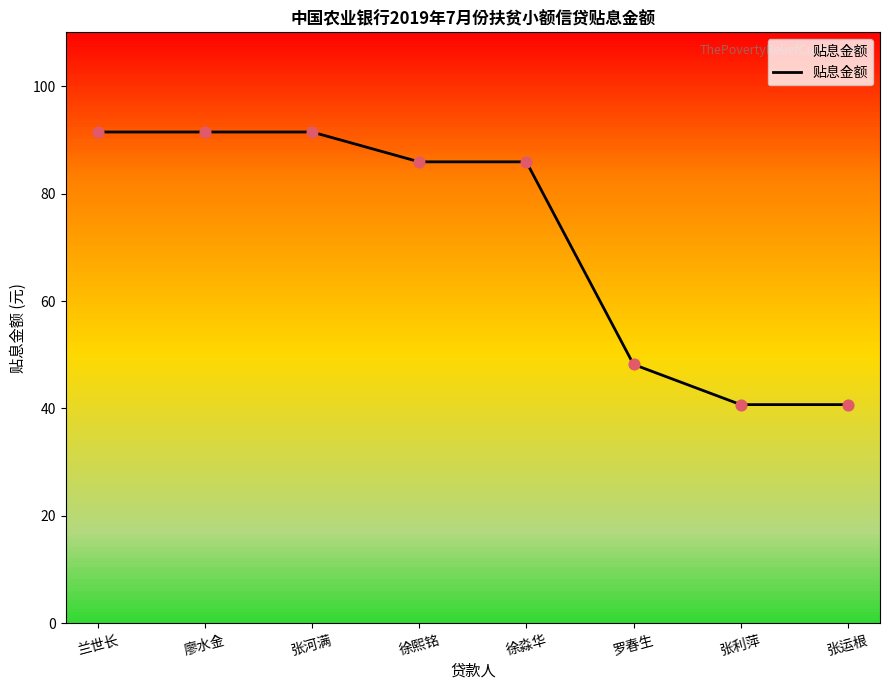

What is the change in value from 徐淼华 to 张利萍?

-45.2